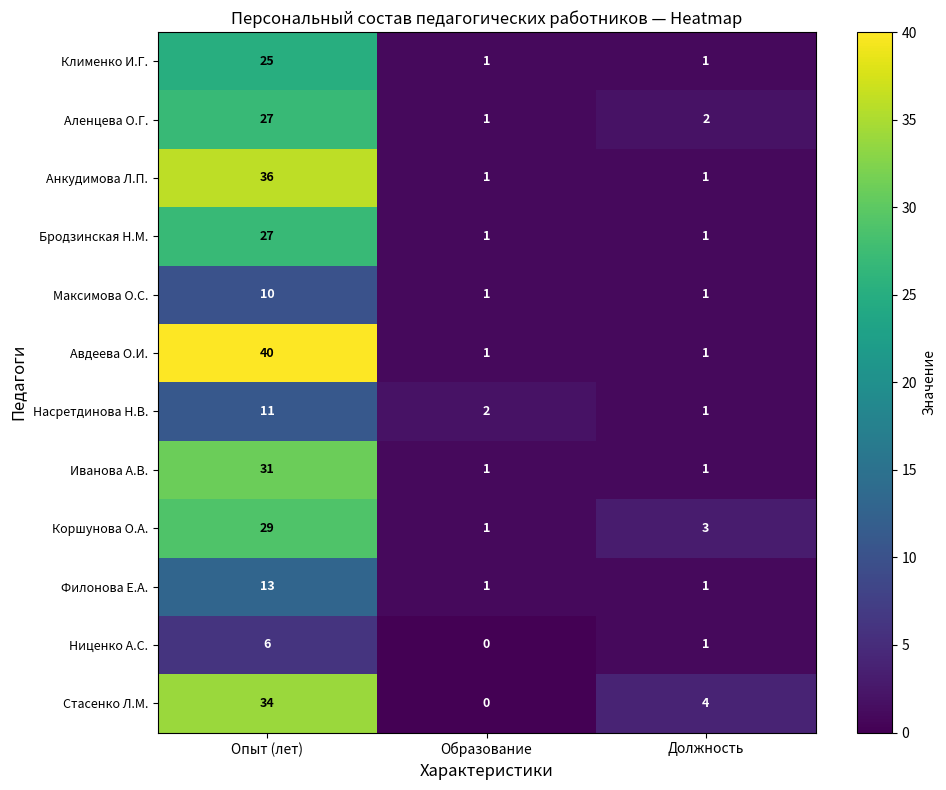

What is the maximum value shown in the chart?

40